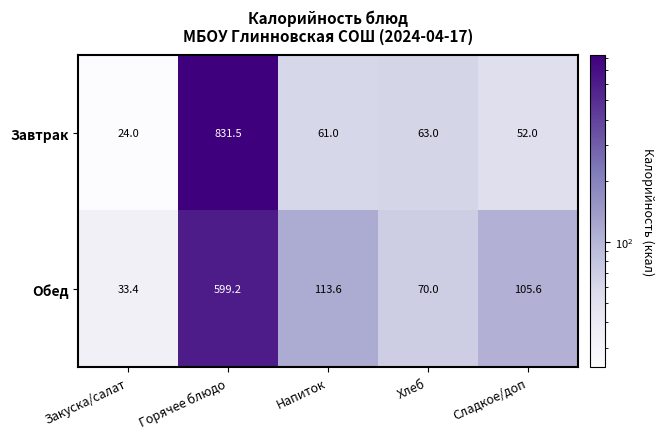

Read the Завтрак value at Закуска/салат.

24.0